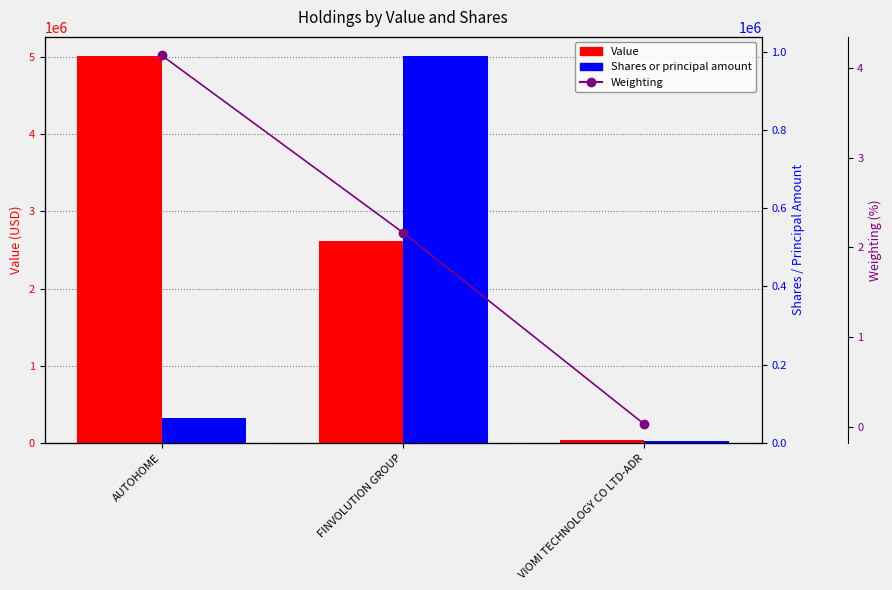

Count the Value values in the range 30000 to 5014000.

3